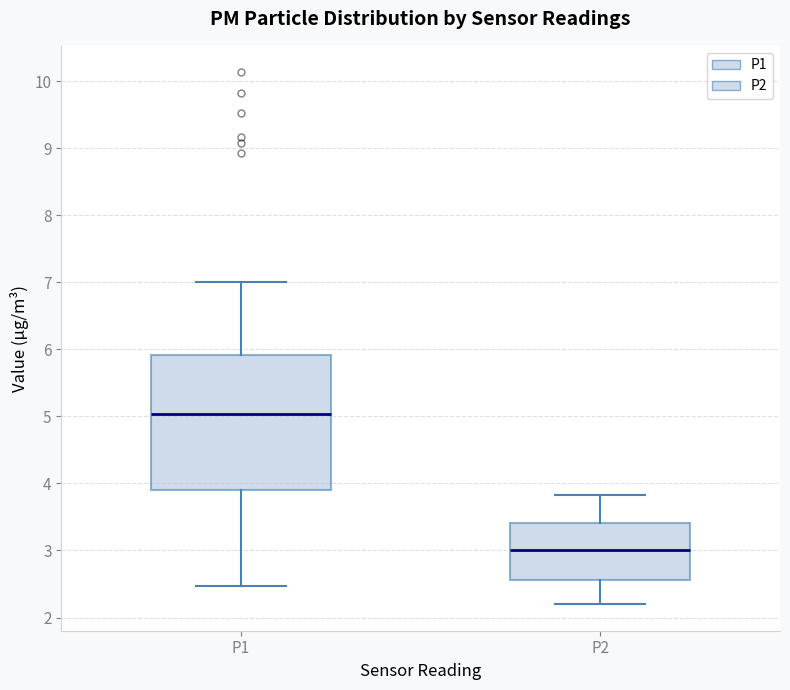

Reading left to right, transcribe this box plot: for each box, give where its median line is, the range the box spans, and where its two whiskers end, as read against the y-axis. The values are not printed on the chart, so give them approximately, as read against the axis.

P1: median 5.0, box 3.9 to 5.9, whiskers 2.5 to 7.0
P2: median 3.0, box 2.6 to 3.4, whiskers 2.2 to 3.8